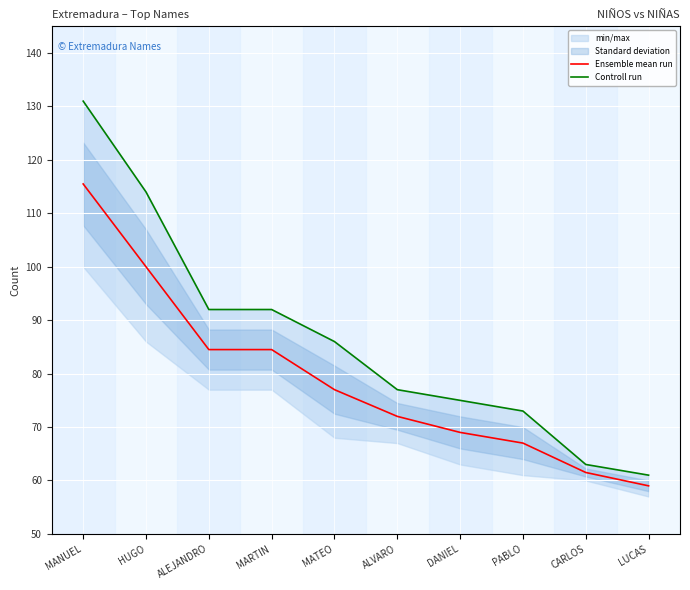

What is the lowest value of the Controll run series?

61.0